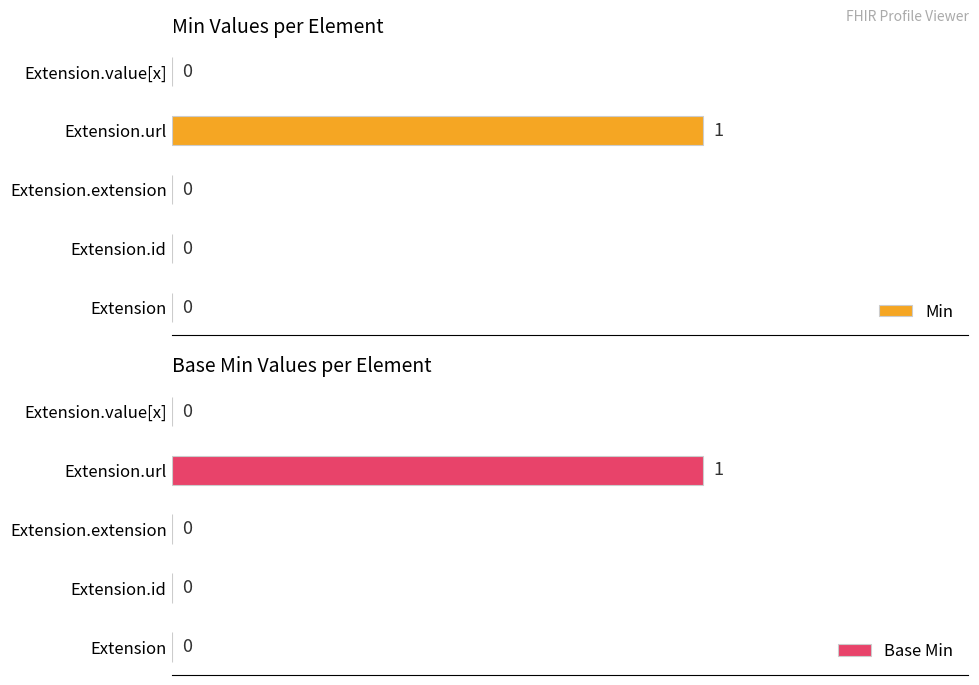

How many values in Min are above zero?

1